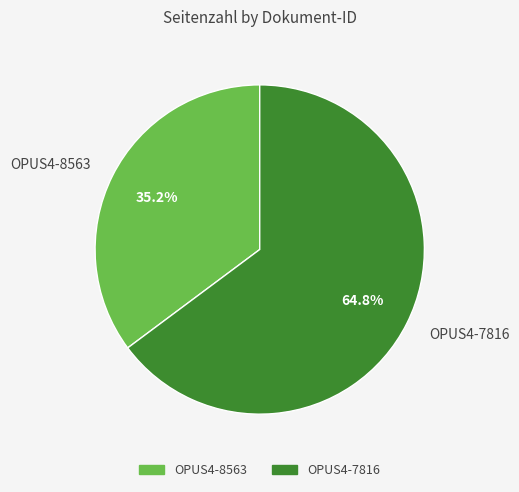

True or false: OPUS4-7816 accounts for 72% of the total.

False